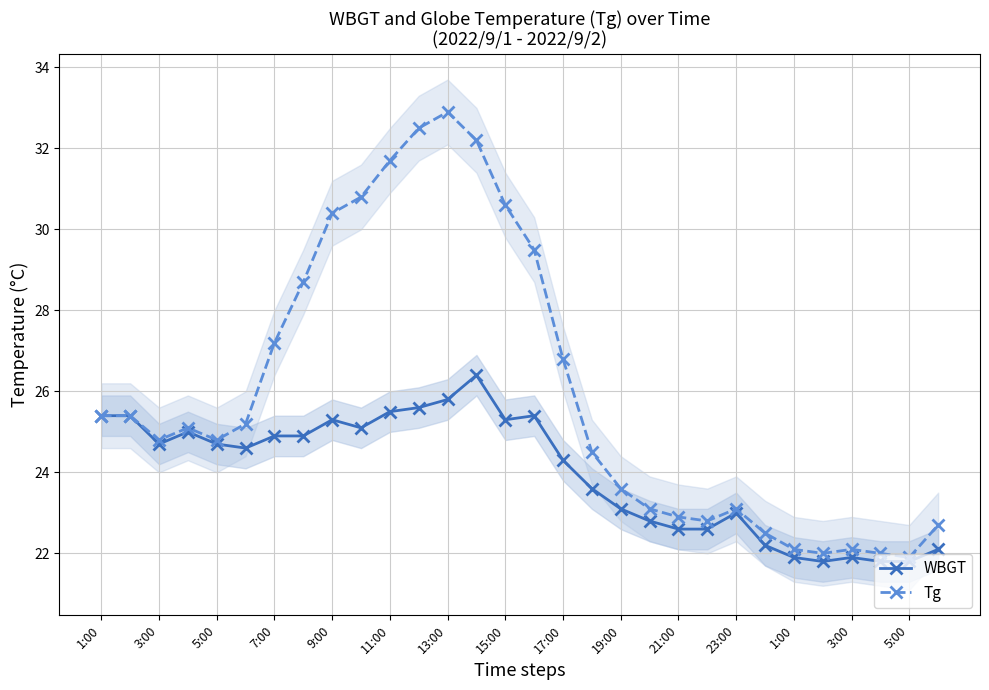

What is the difference between the maximum and minimum values in the Tg series?

11.0